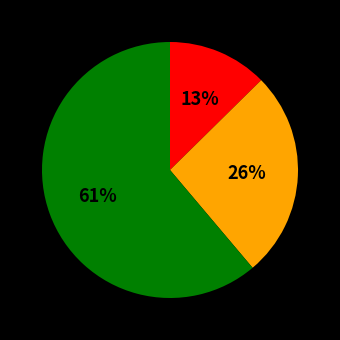

Is there any slice that represents more than half of the pie?

Yes